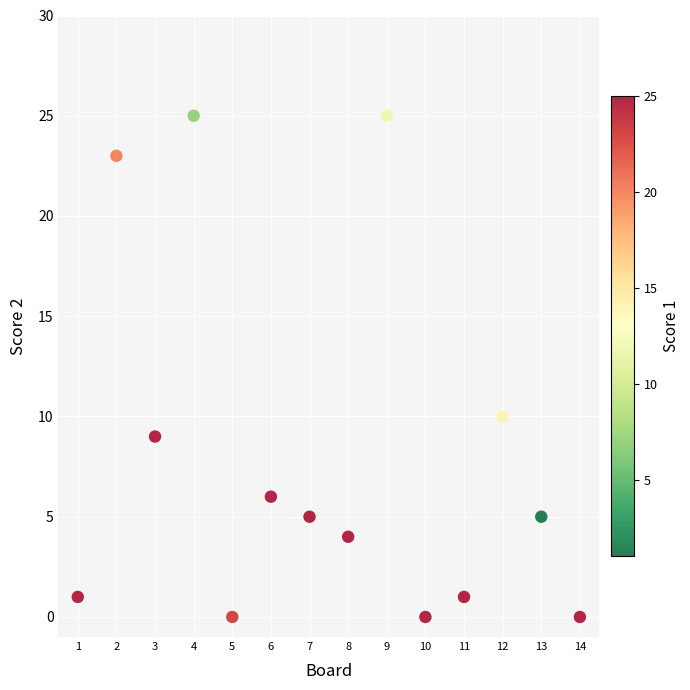

What is the range of X values (max minus min)?

13